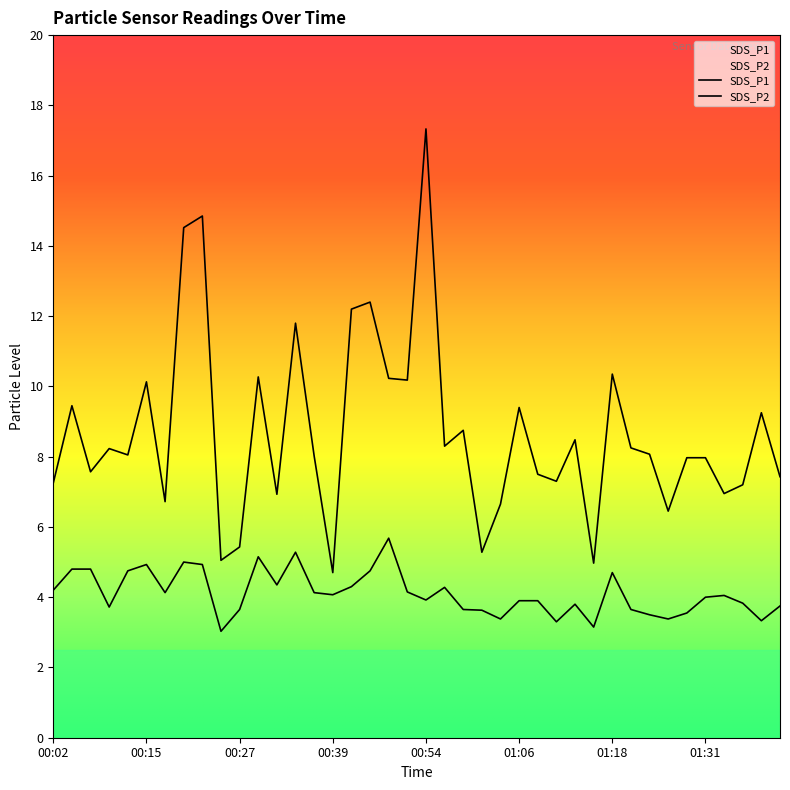

What position from the left is 01:38?

39